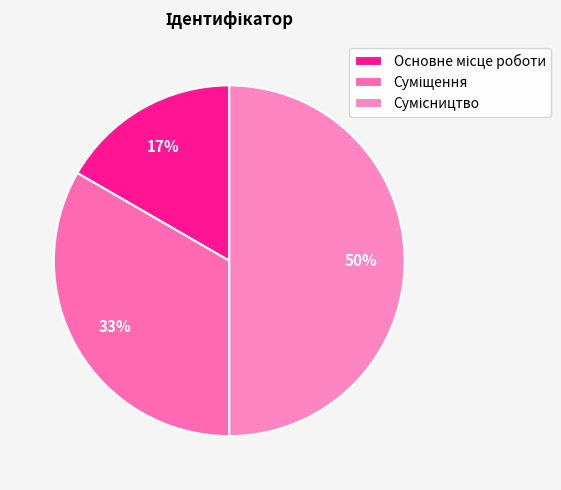

Count the number of slices in the pie.

3